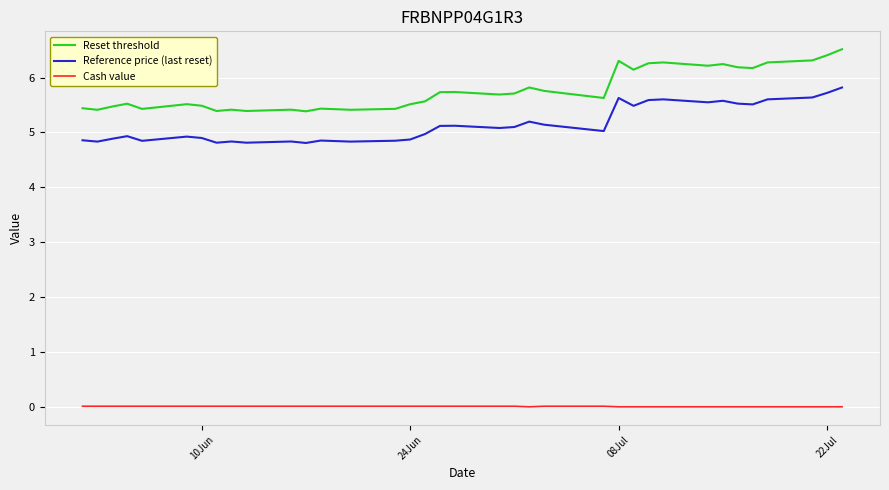

What is the sum of all Reset threshold values?

208.1